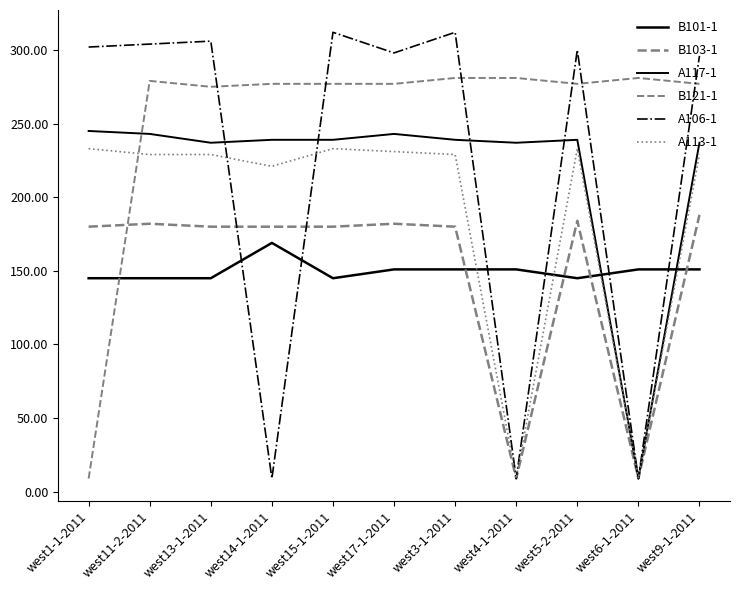

How many lines are shown in the chart?

6